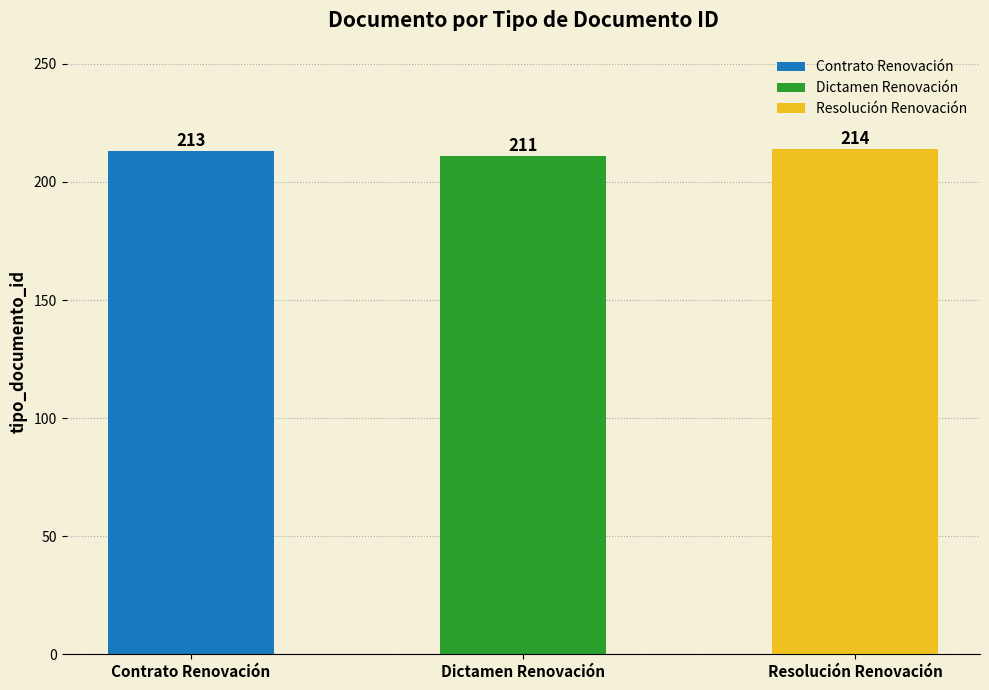

Which has a higher value, Resolución Renovación or Dictamen Renovación?

Resolución Renovación